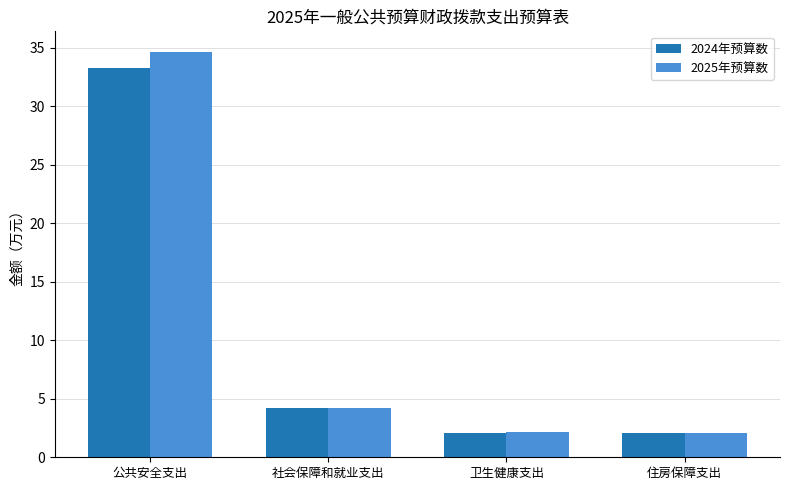

What position from the right is 公共安全支出?

4